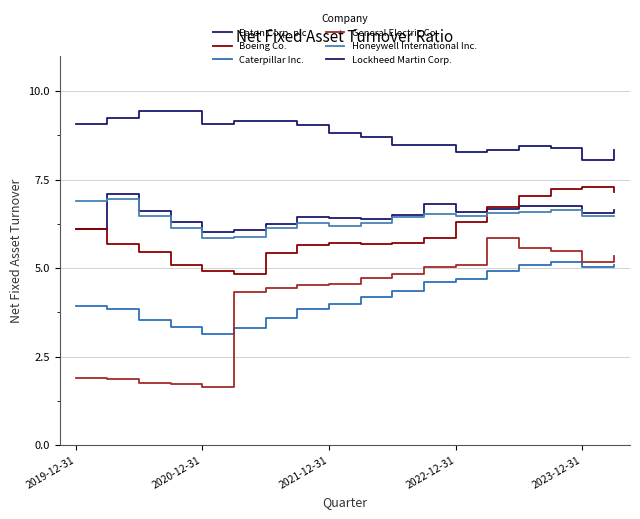

Rank the series by their maximum value, from lowest to highest.

Caterpillar Inc., General Electric Co., Honeywell International Inc., Eaton Corp. plc, Boeing Co., Lockheed Martin Corp.